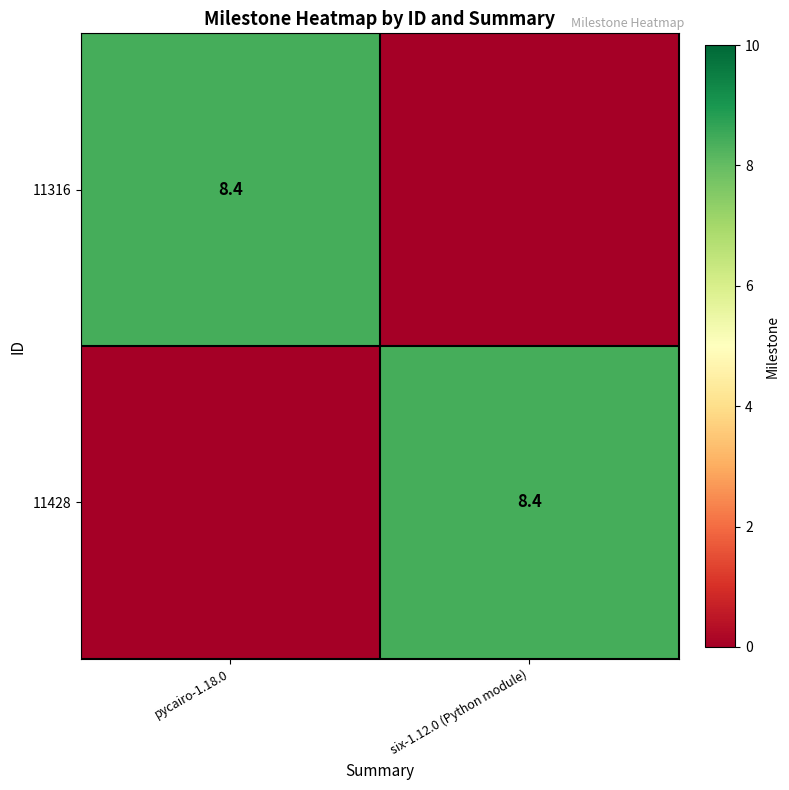

At how many categories does at least one series exceed 5?

2